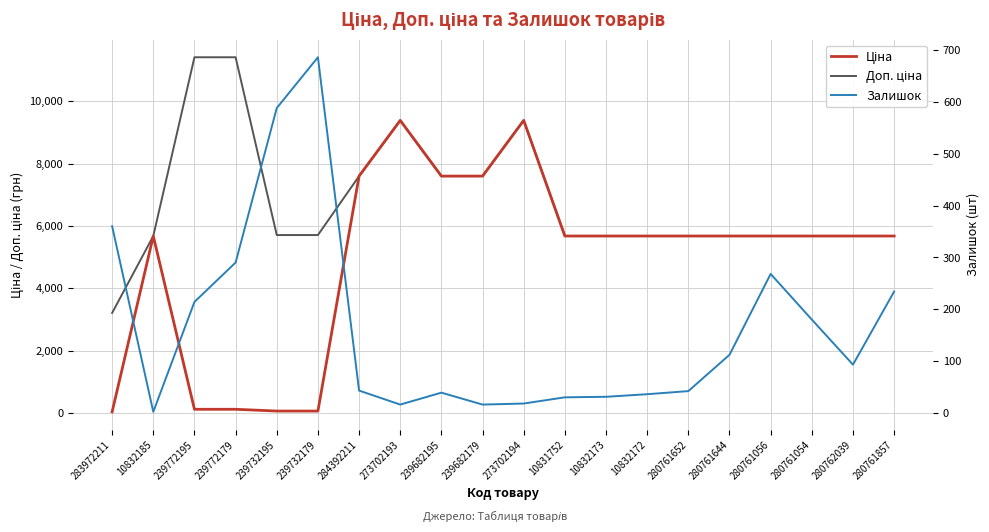

True or false: Ціна and Залишок intersect in this chart.

True